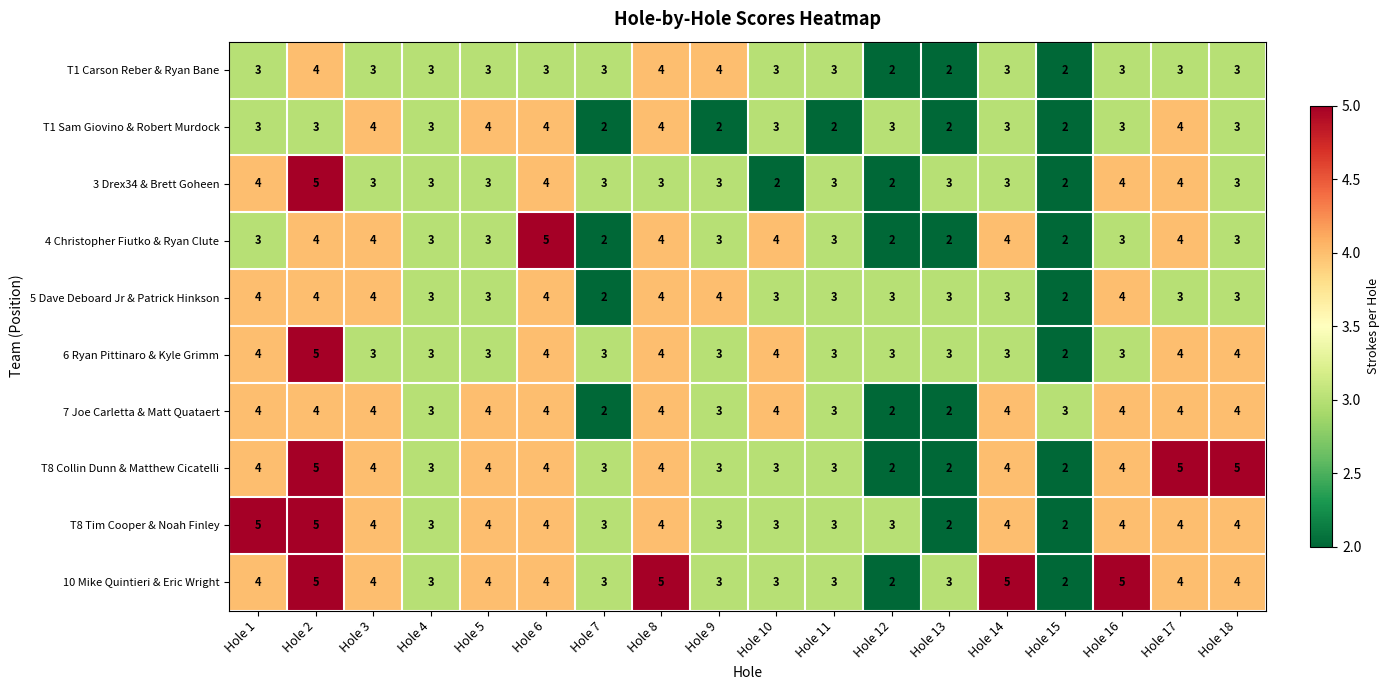

Count the number of categories in the chart.

18